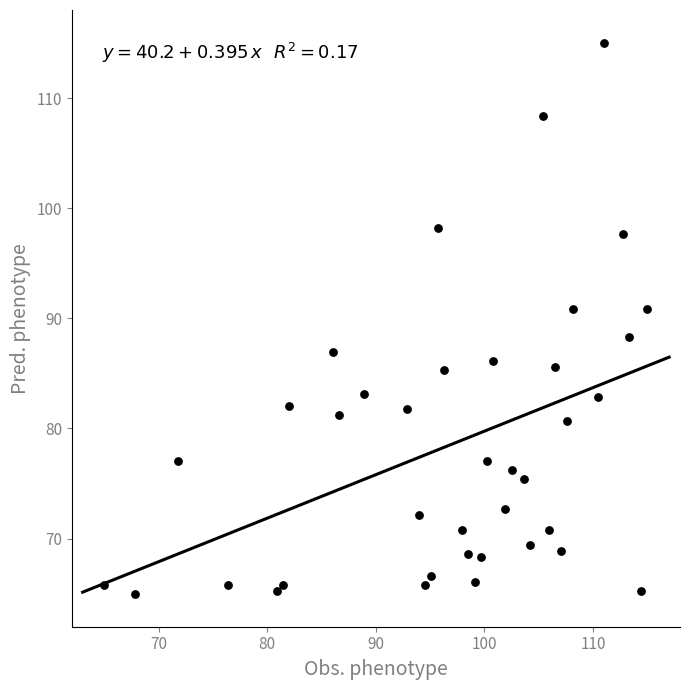

What is the range of Y values (max minus min)?

50.0